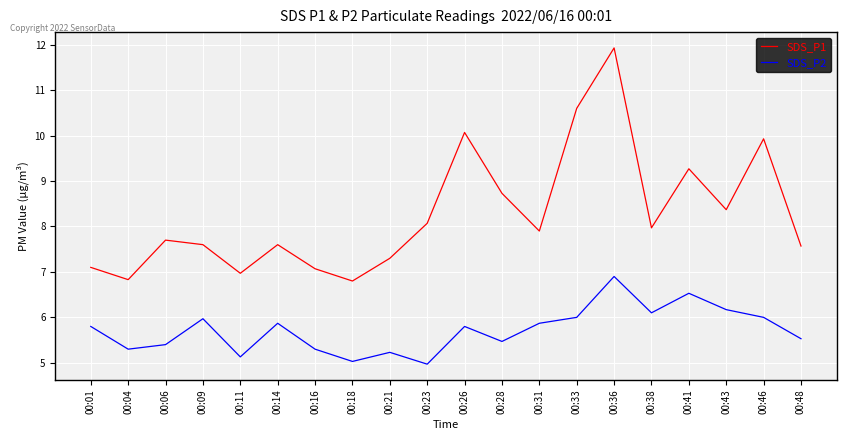

What is the lowest value of the SDS_P2 series?

5.0